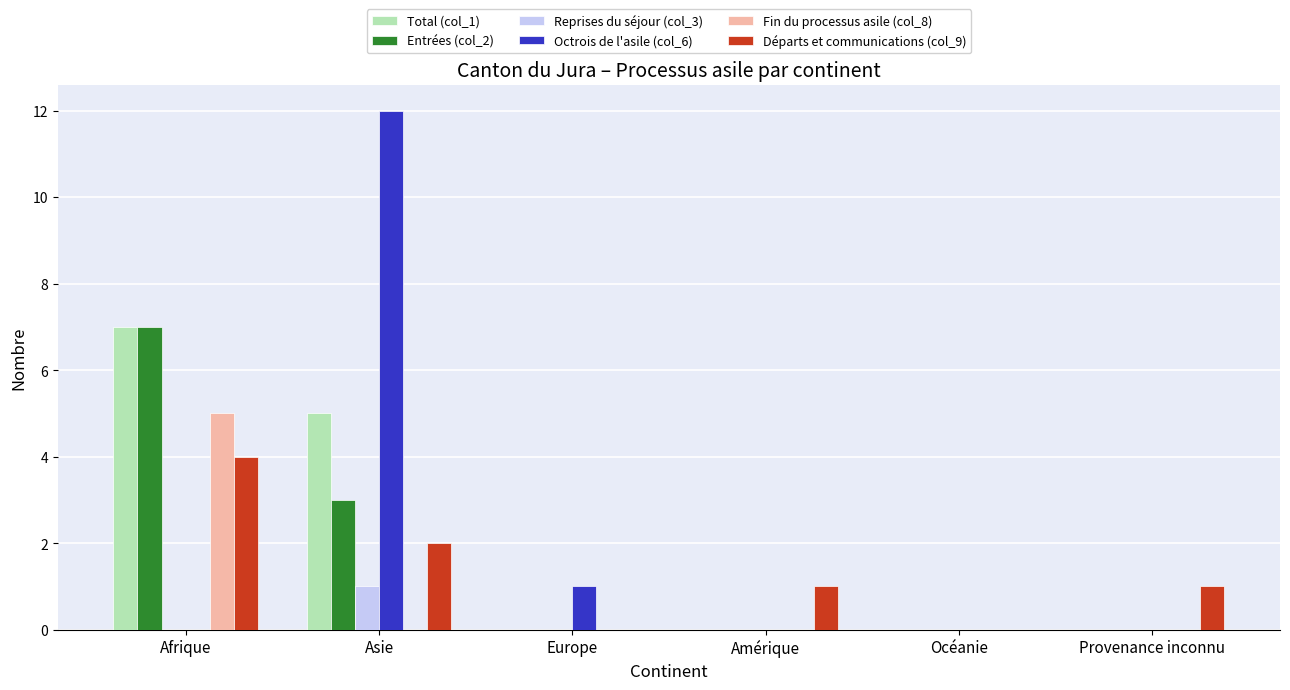

Is it true that Départs et communications (col_9) equals 0 at Amérique?

False